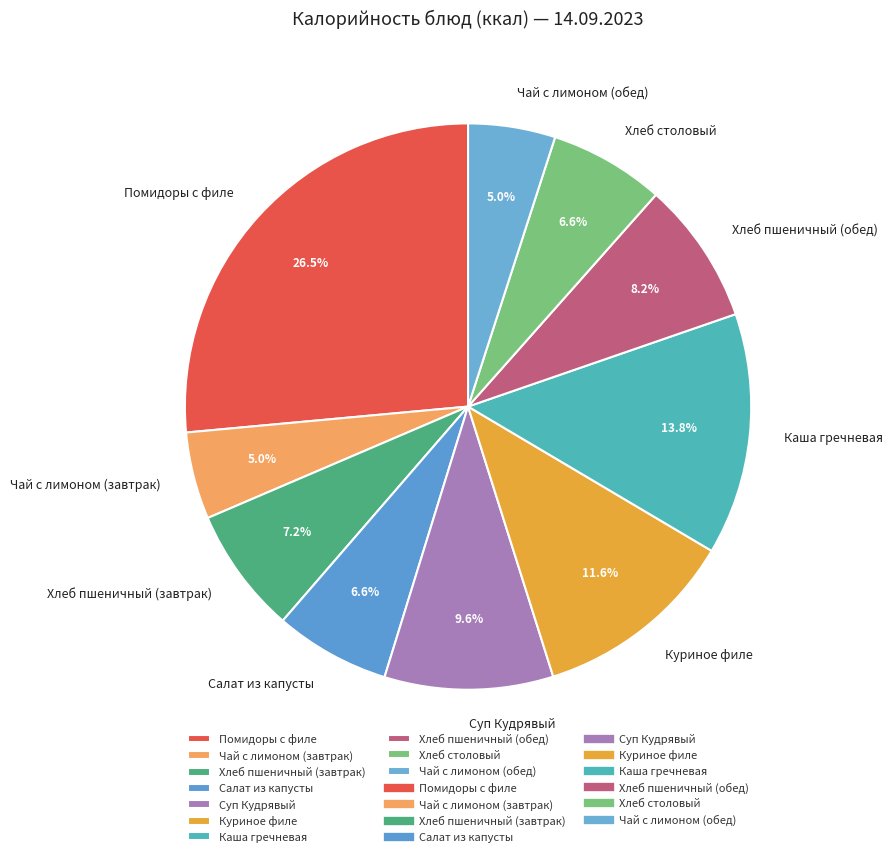

Count the number of slices in the pie.

10